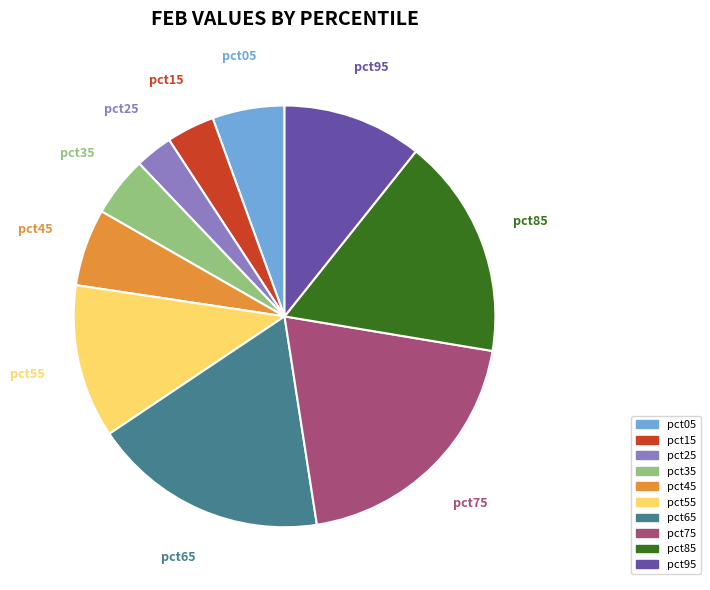

Is it true that pct35 is 10% of the pie?

False